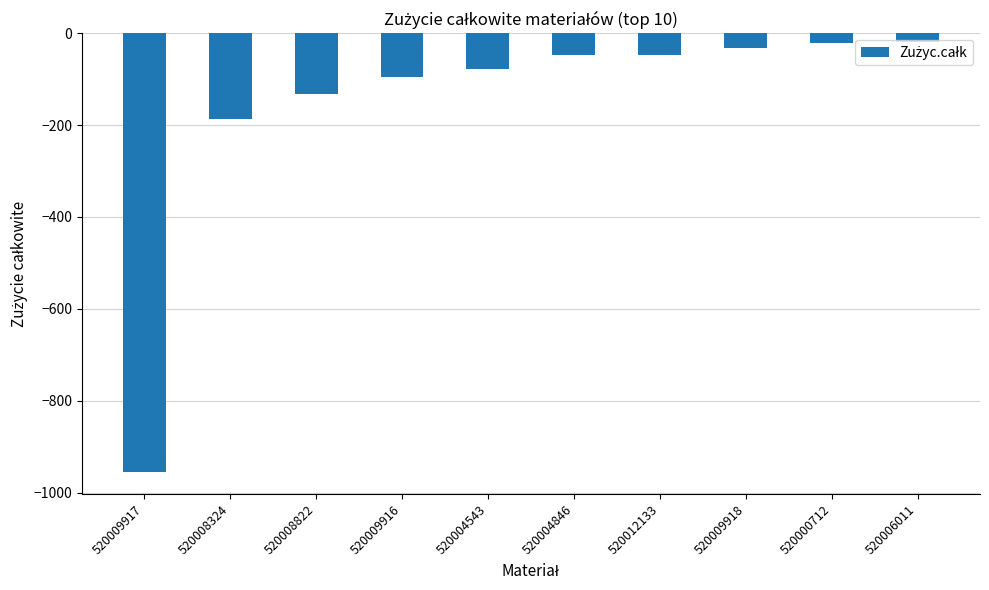

What is the difference between the maximum and minimum values?

935